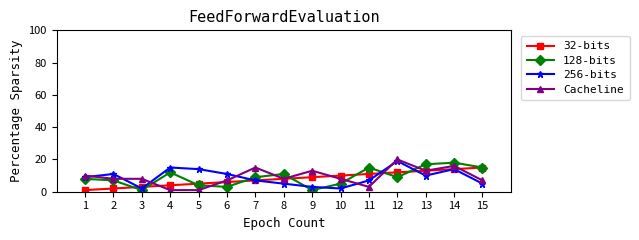

True or false: 256-bits has a value of 19 at 6.

False